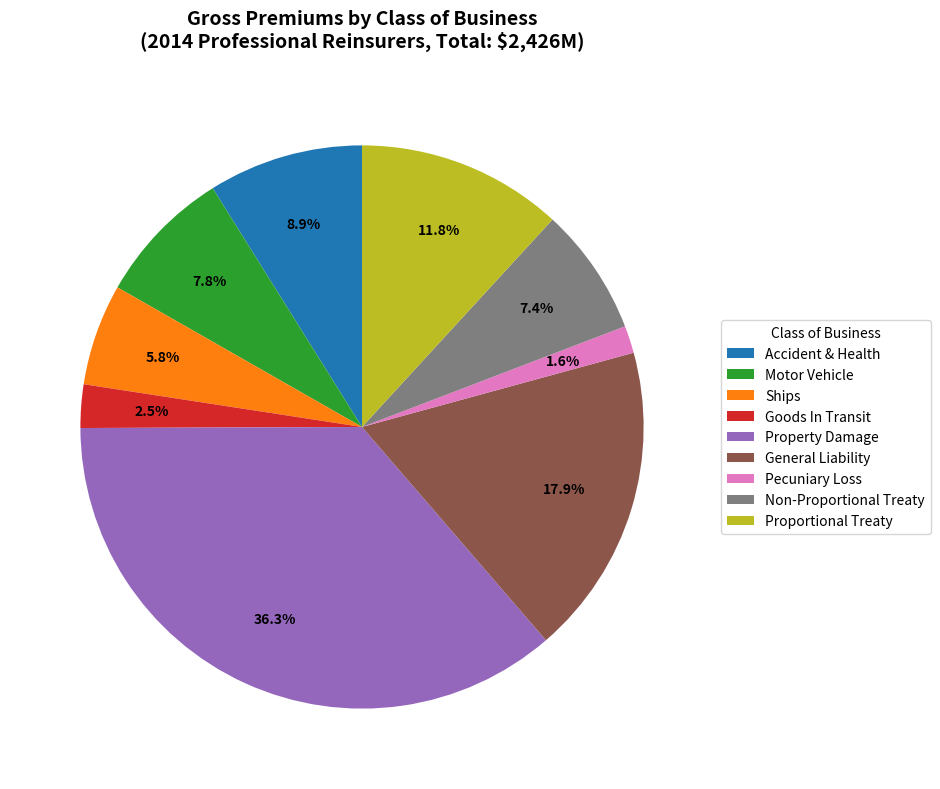

What is the ratio of the value at Motor Vehicle to the value at Ships?

1.3